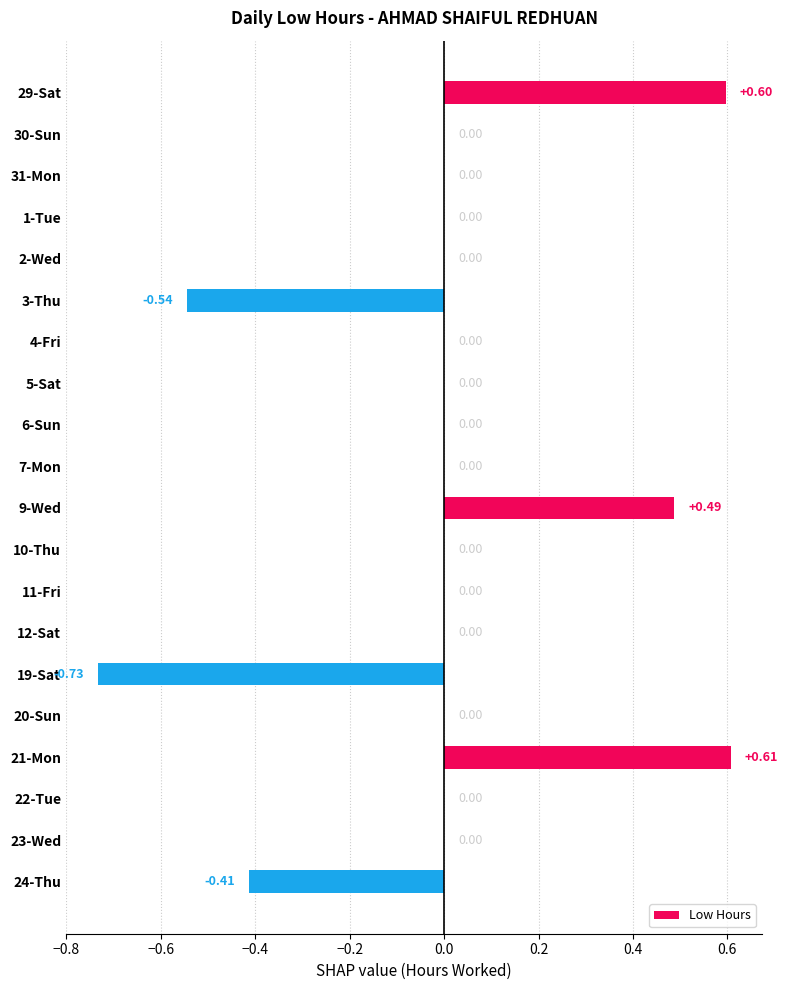

What is the change in value from 19-Sat to 24-Thu?

+0.3